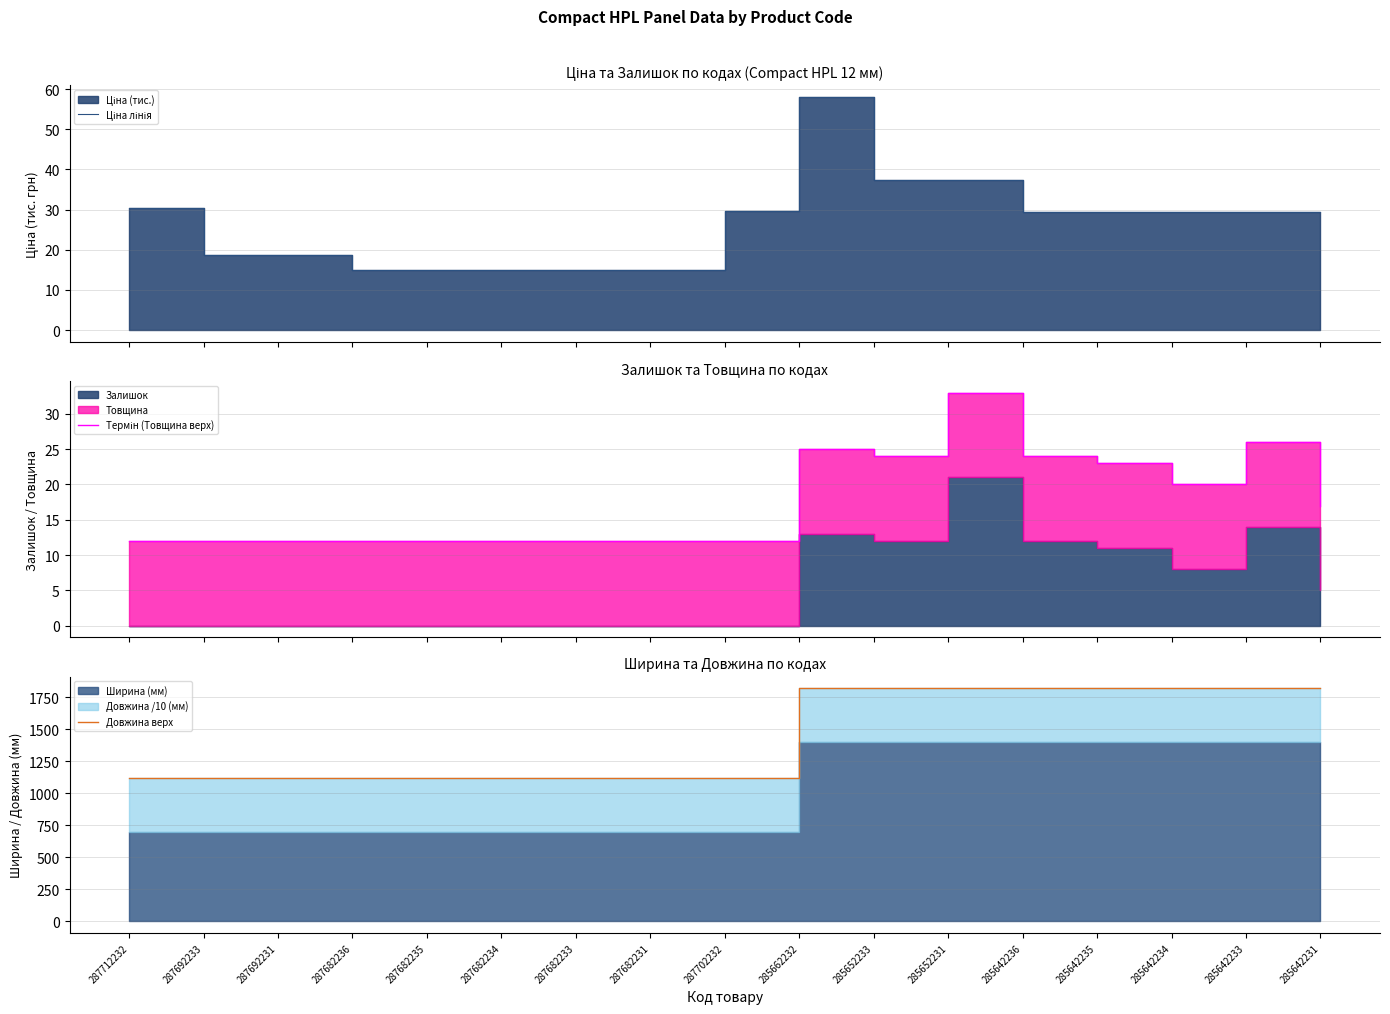

What is the difference between the maximum and minimum values in the Ціна лінія series?

43.0